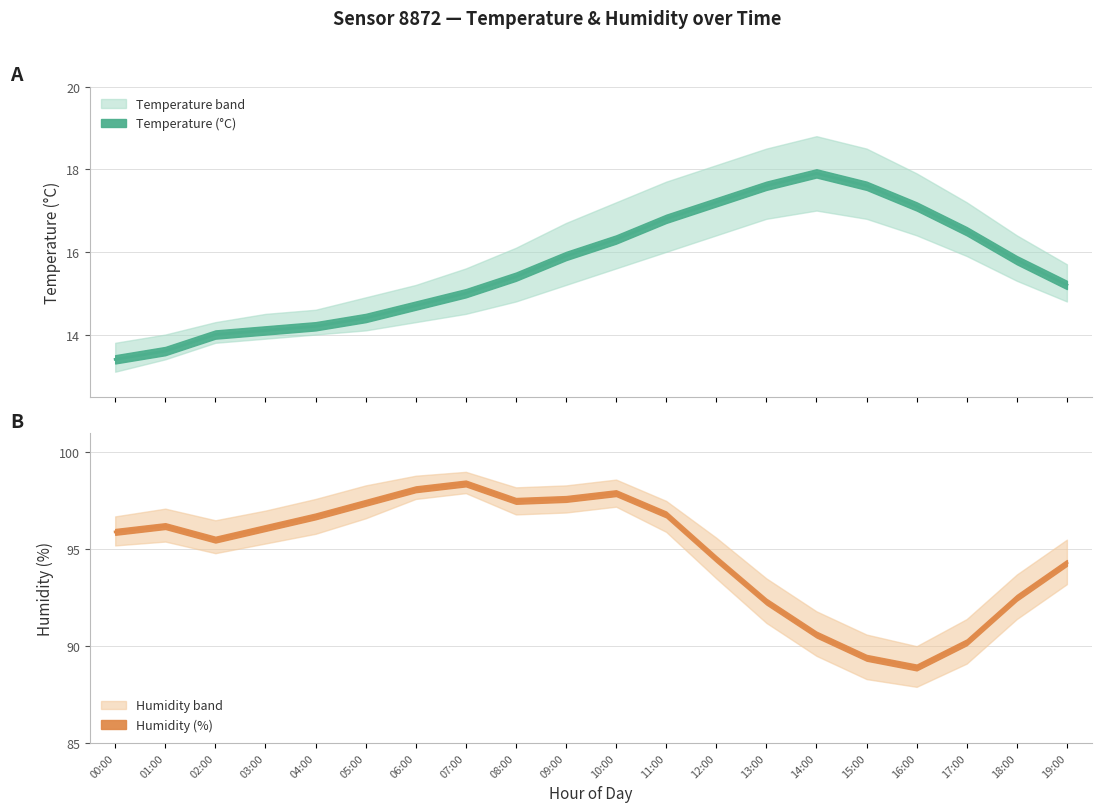

At how many categories does at least one series exceed 49?

20